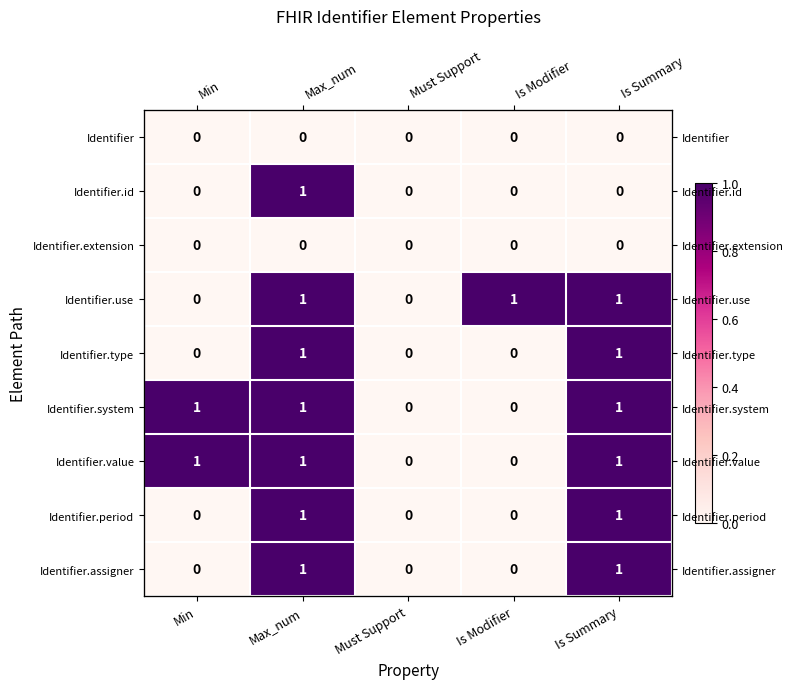

How many categories are shown in the chart?

5